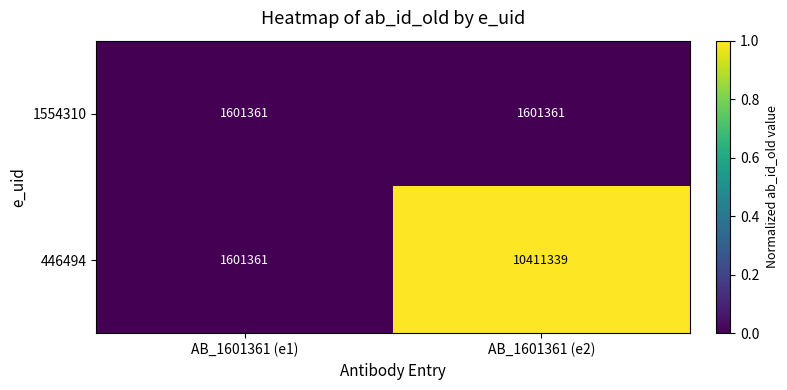

List the series in order of their peak value, highest first.

446494, 1554310